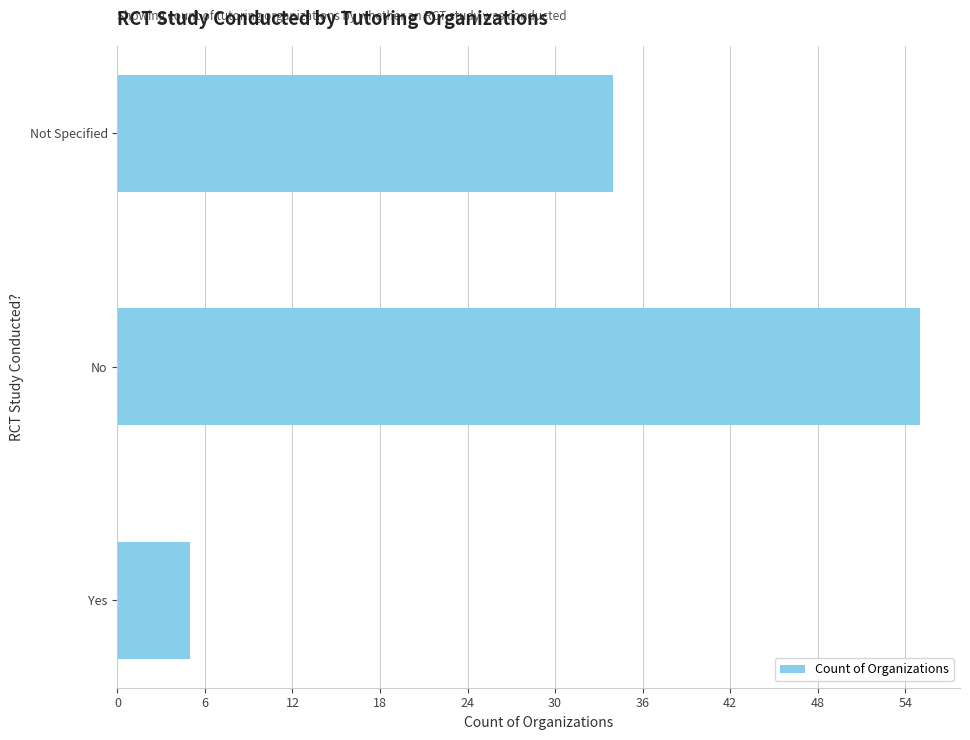

Are the bars grouped side by side (vs. stacked)?

No